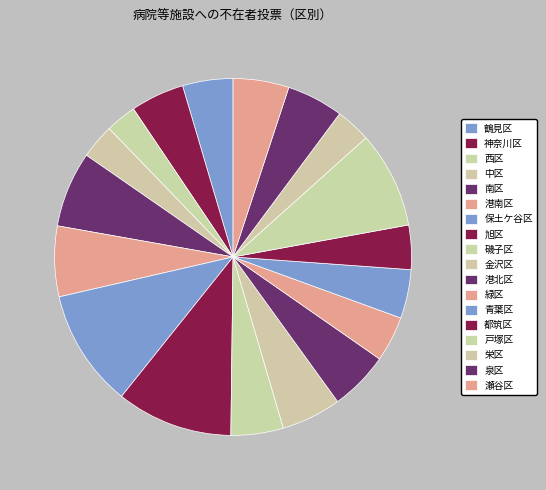

How many segments does this pie chart have?

18